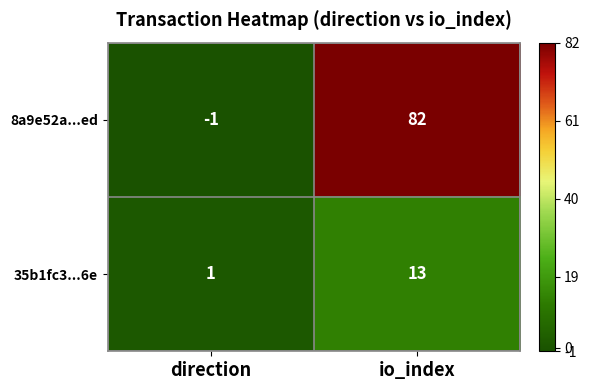

Rank the series by their maximum value, from highest to lowest.

8a9e52a...ed, 35b1fc3...6e